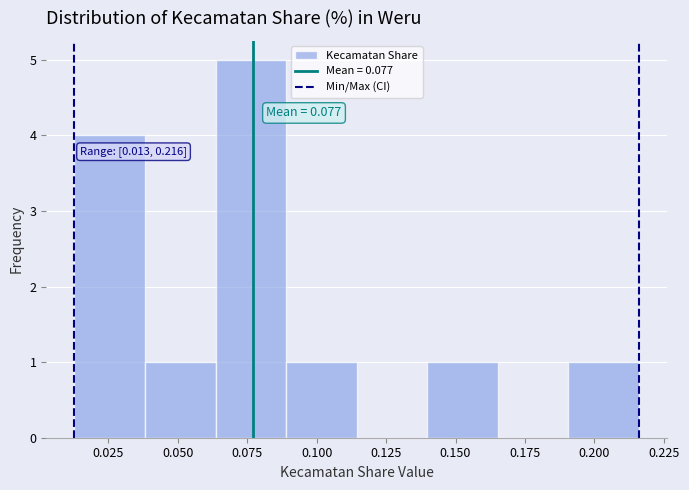

Which range on the x-axis has the tallest bar?

0.065 to 0.090